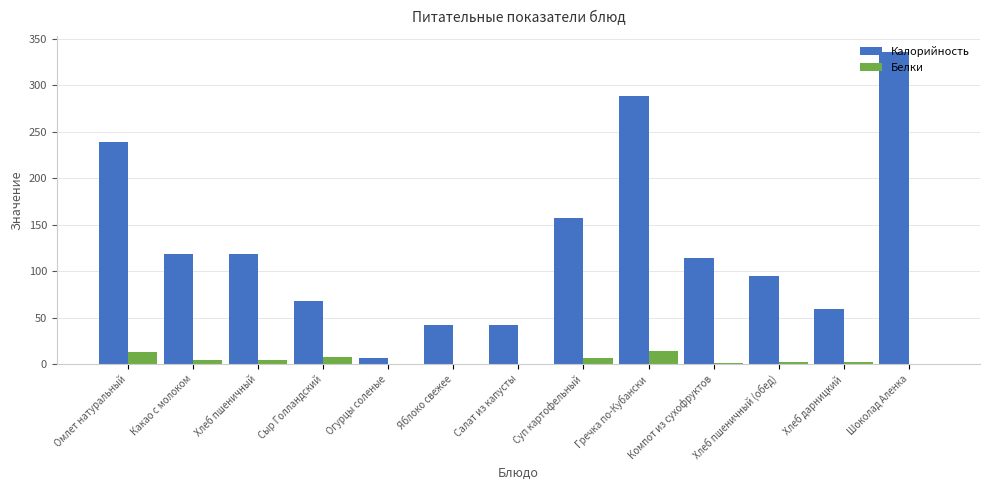

What is the total value across all series at Сыр Голландский?

75.9